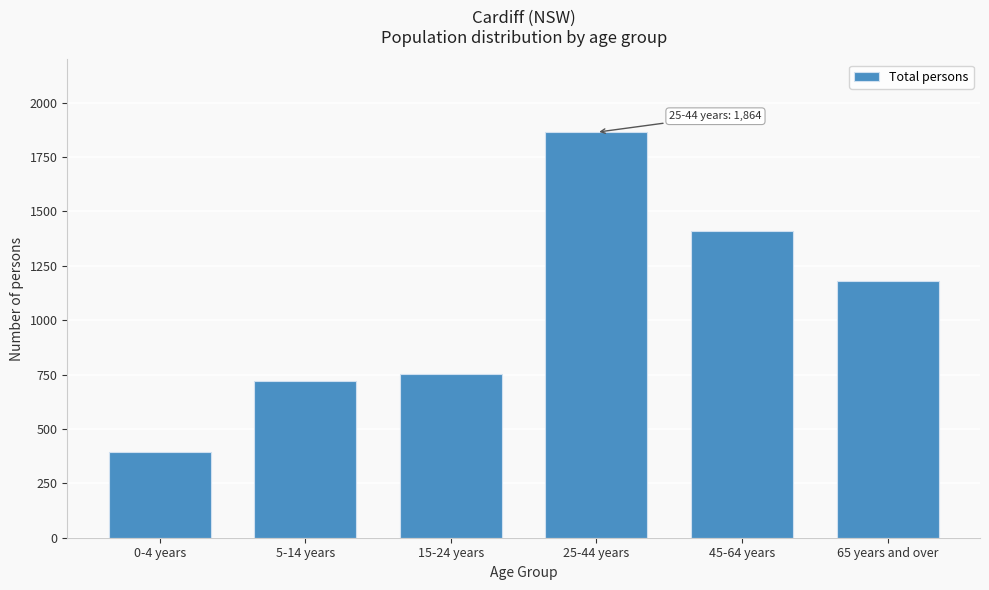

Reading left to right, transcribe all the data shown in this chart.

0-4 years=396	5-14 years=719	15-24 years=751	25-44 years=1864	45-64 years=1412	65 years and over=1179